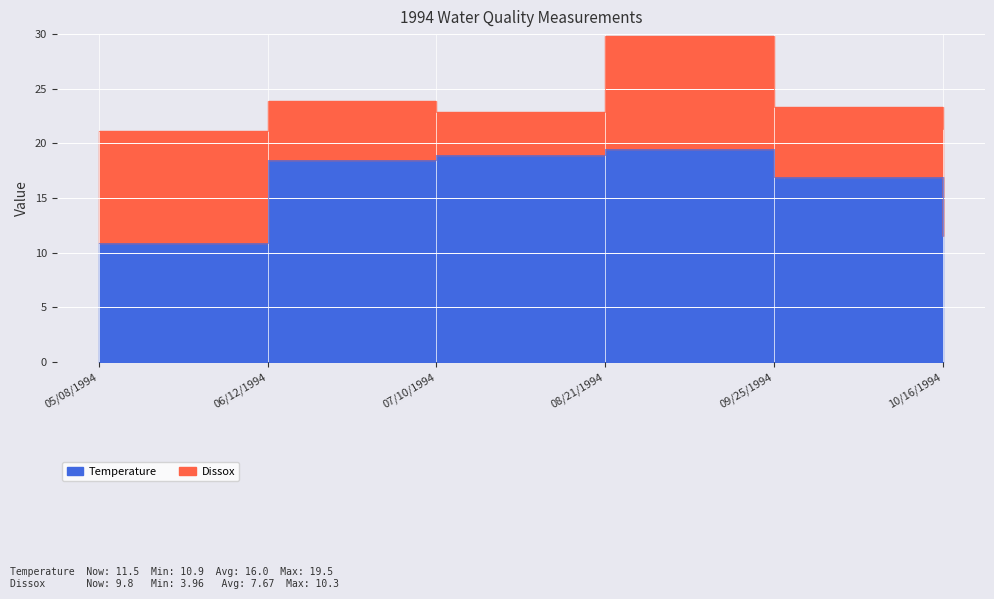

True or false: the data shows 5.7 at 06/12/1994.

False